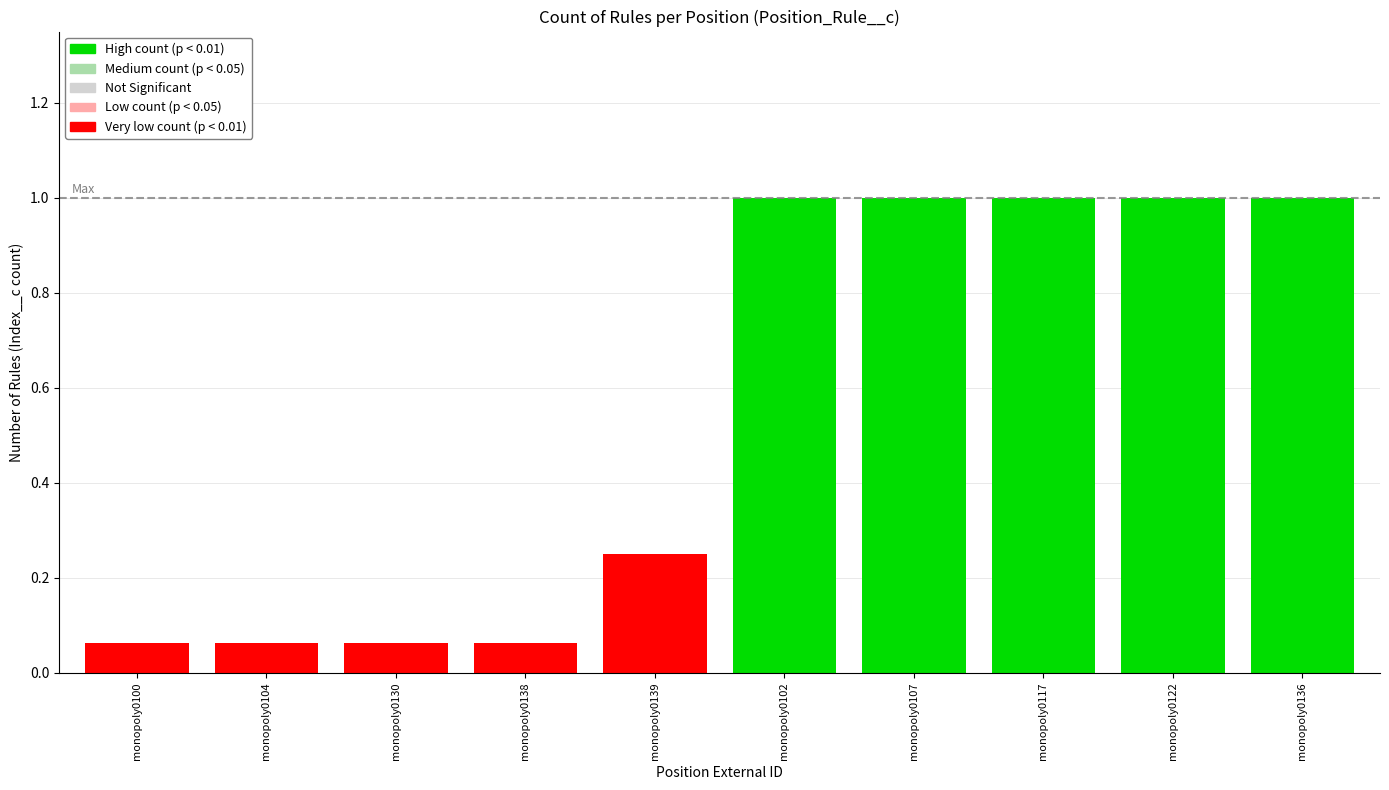

What is the greatest value displayed?

1.0